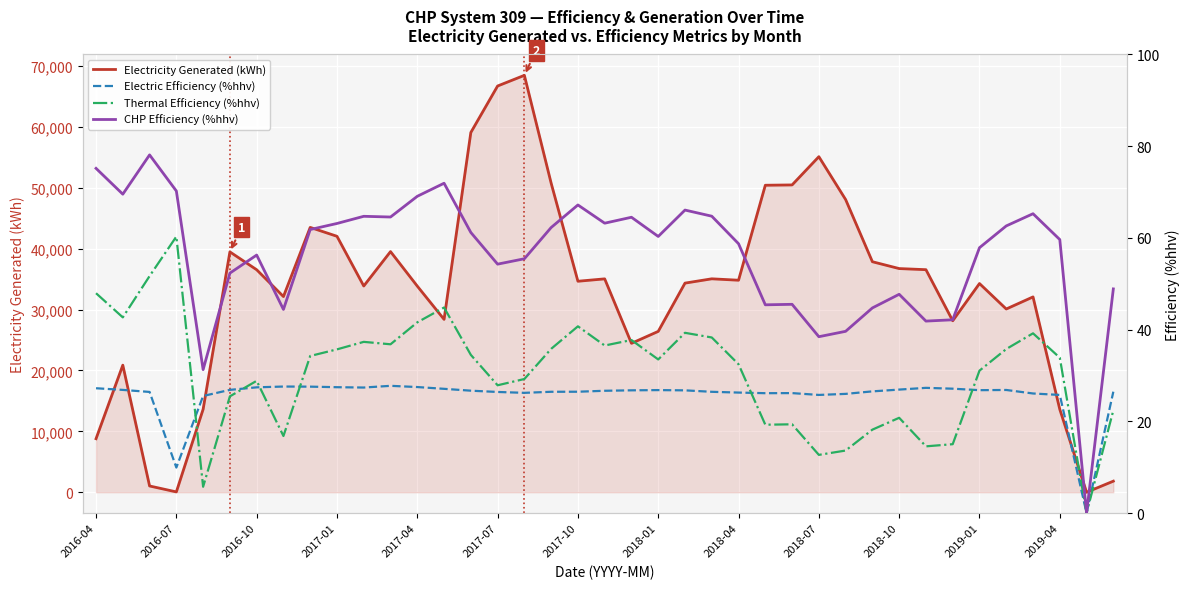

The value of Electricity Generated (kWh) at 2016-04 is 8789.2. True or false?

True